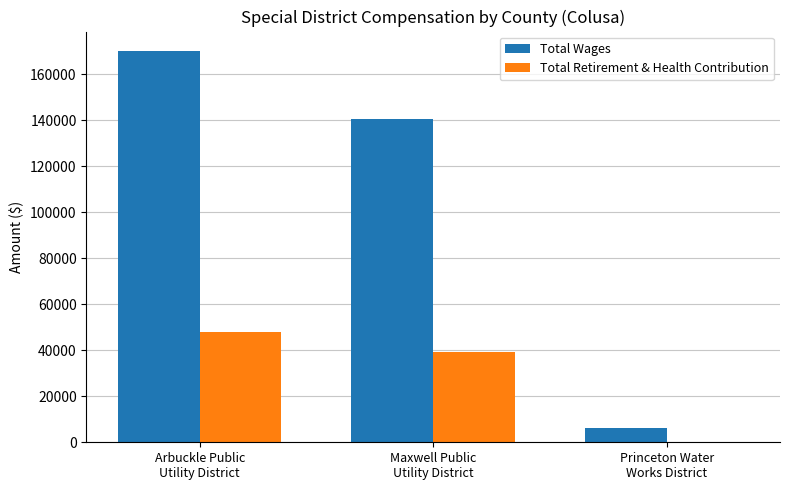

Reading right to left, list all the values displayed in this chart.

Total Wages: Princeton Water
Works District=6420	Maxwell Public
Utility District=140709	Arbuckle Public
Utility District=170131
Total Retirement & Health Contribution: Princeton Water
Works District=0	Maxwell Public
Utility District=39401	Arbuckle Public
Utility District=47784